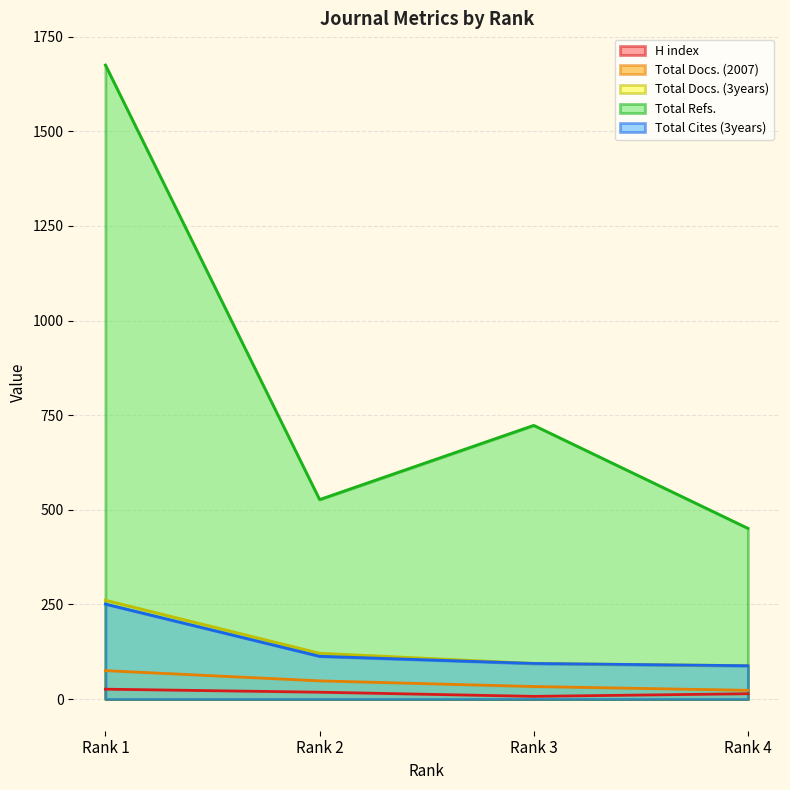

What is the difference between the H index values at Rank 1 and Rank 2?

8